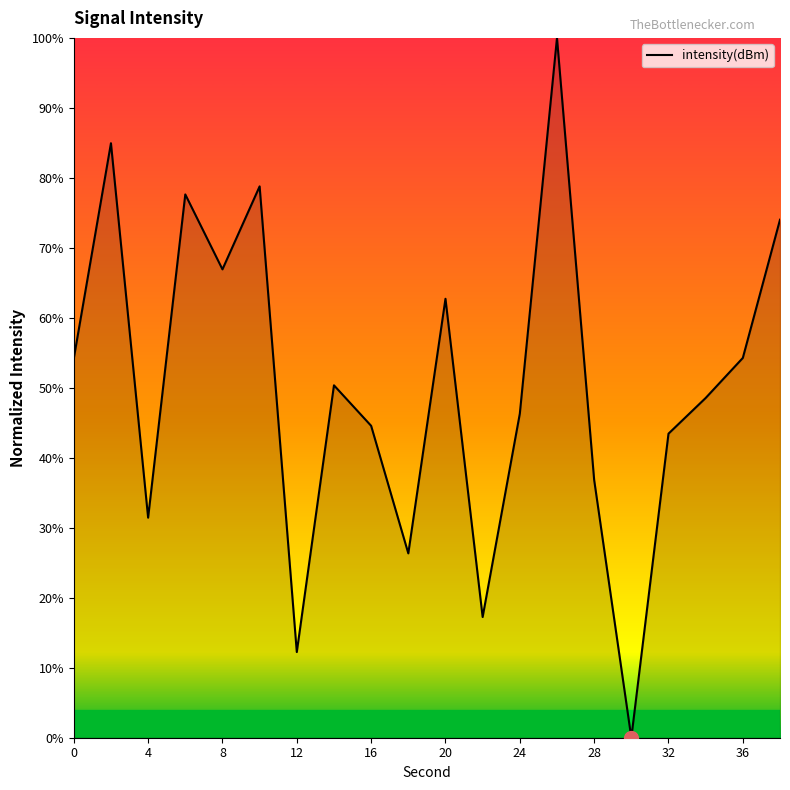

What is the maximum value shown in the chart?

100.0